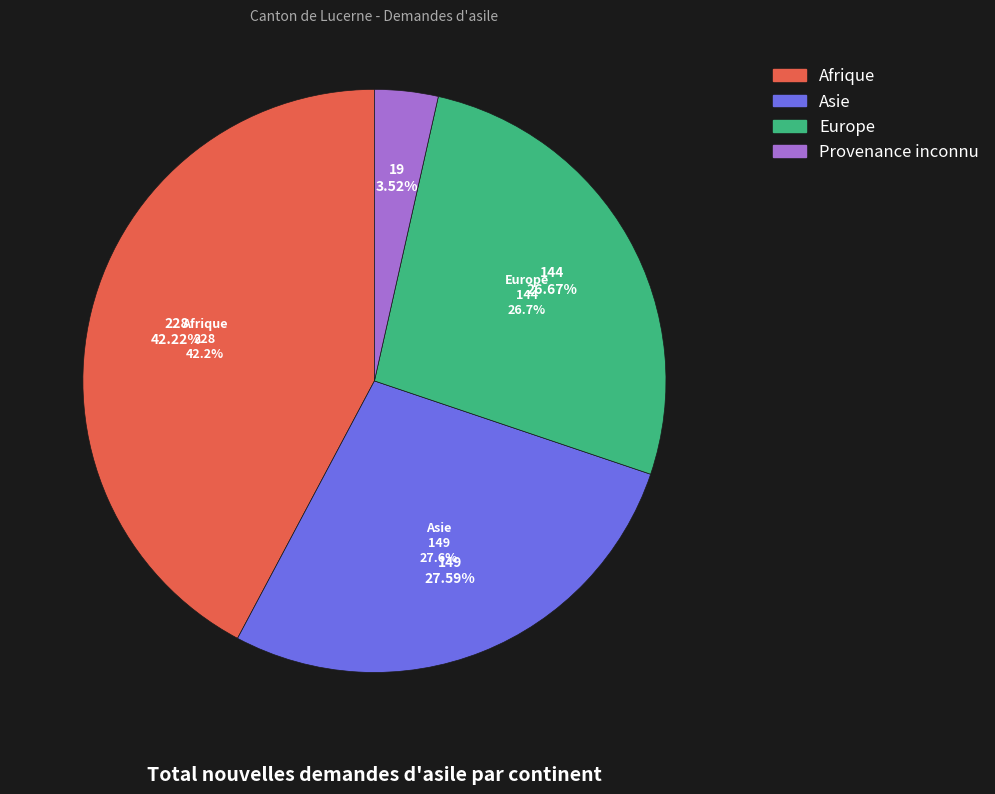

What is the total percentage of Provenance inconnu and Asie?

31.1%